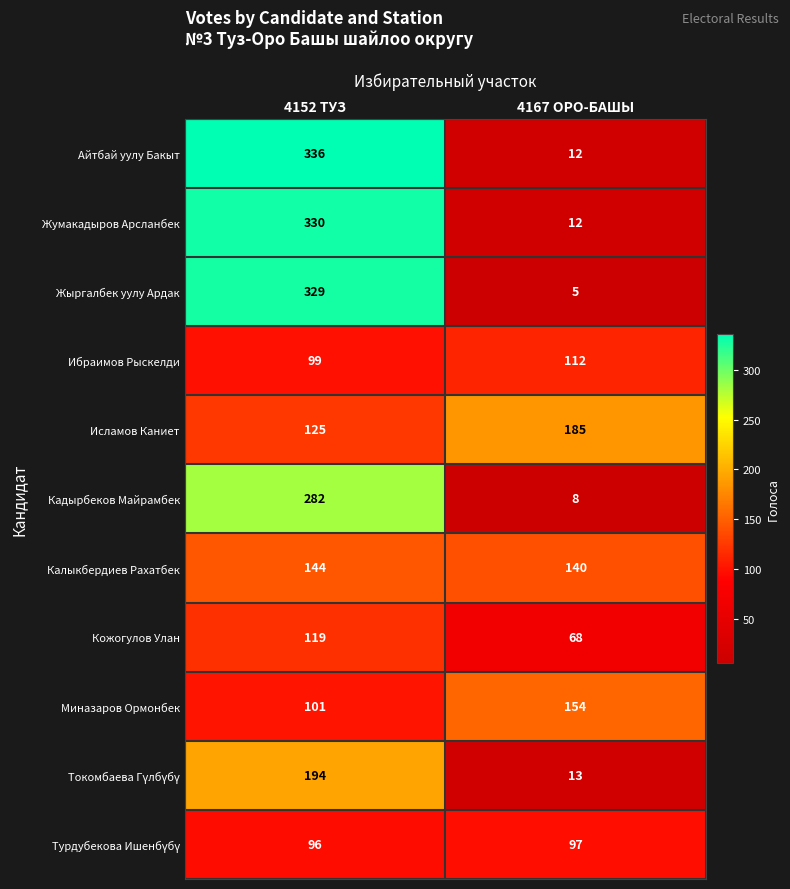

How many distinct data groups are displayed?

11